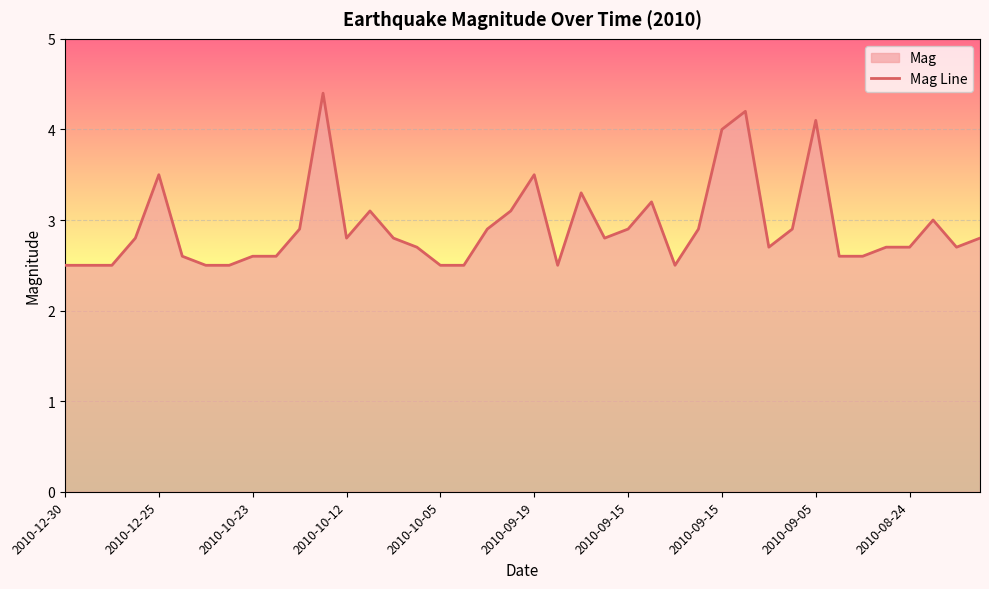

Read the value at 2010-10-12.

2.8